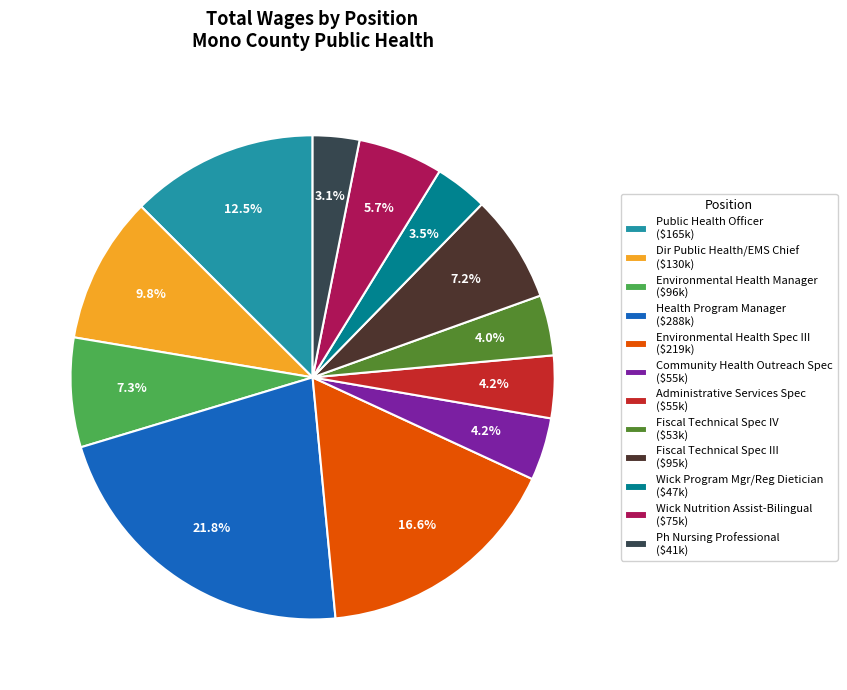

Does any single category account for the majority?

No